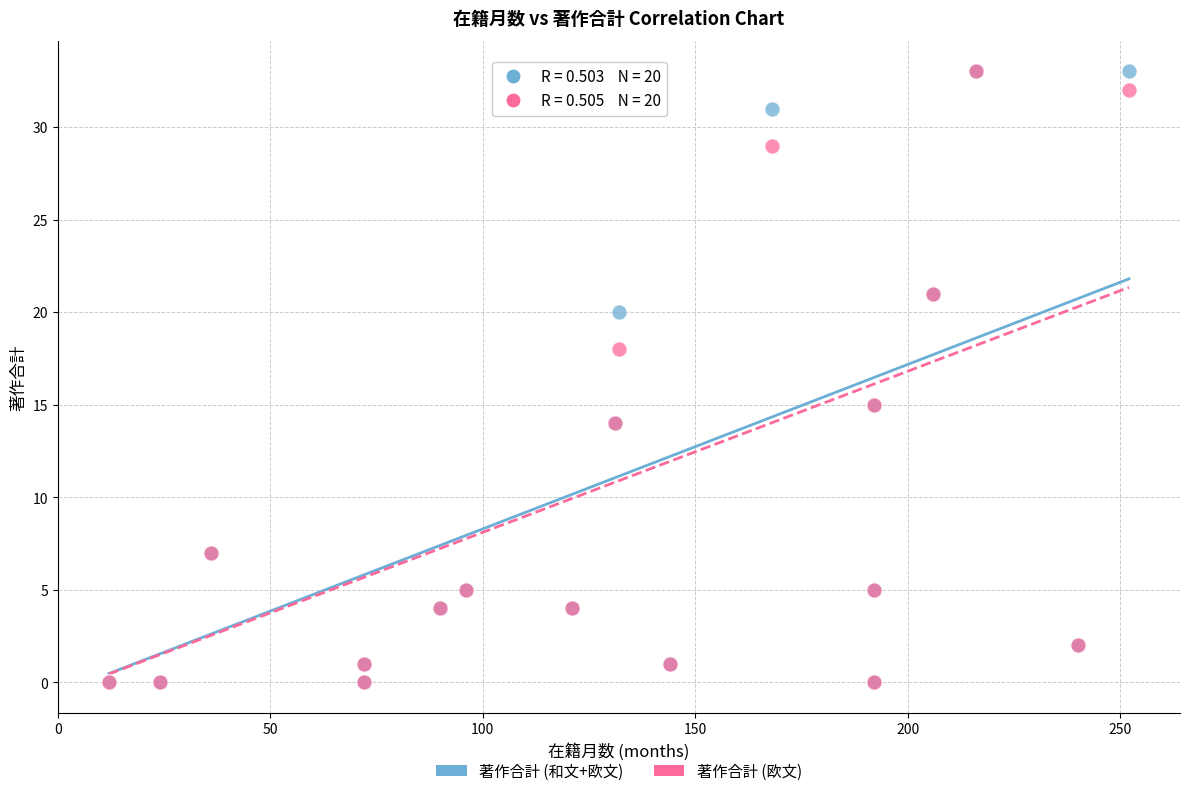

What are all the series names shown in the legend?

著作合計 (和文+欧文), 著作合計 (欧文)